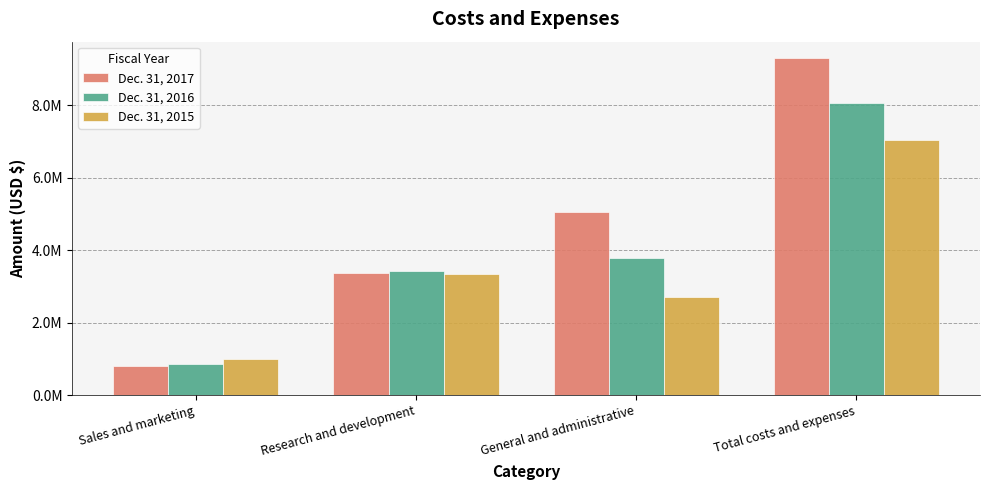

What is the label of the 3rd bar from the right?

Research and development